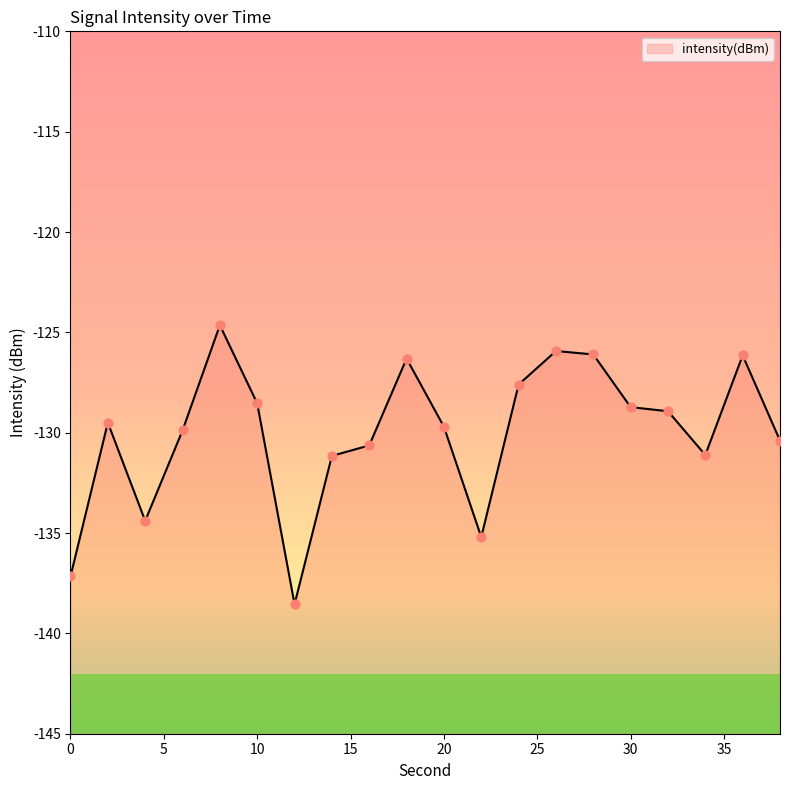

Between 24 and 0, which is larger?

24